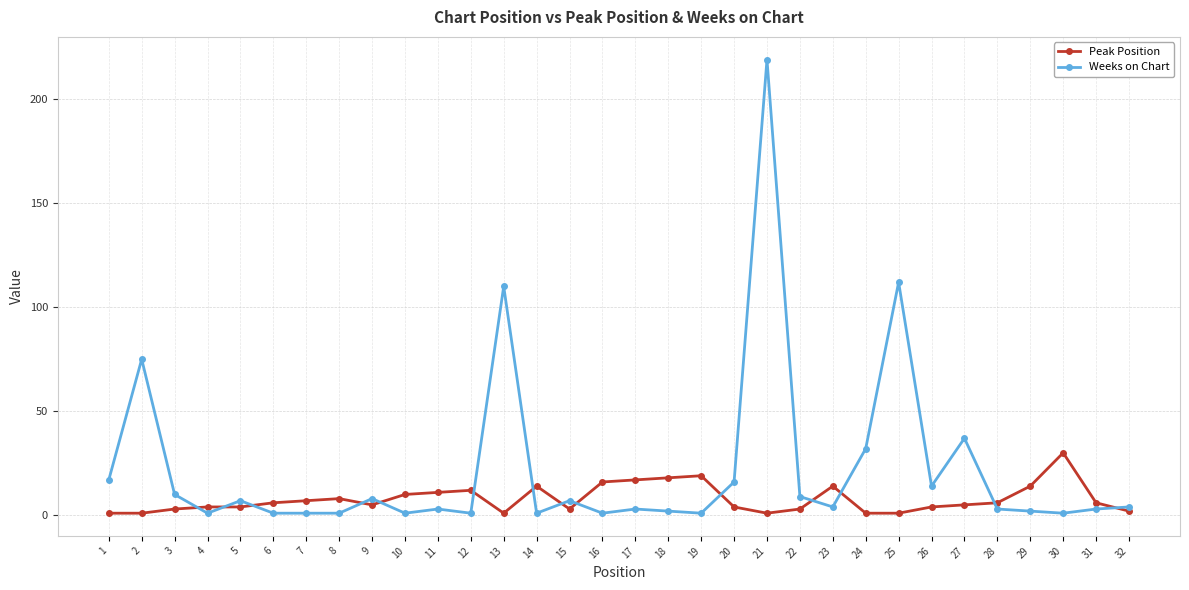

What is the sum of all Weeks on Chart values?

707